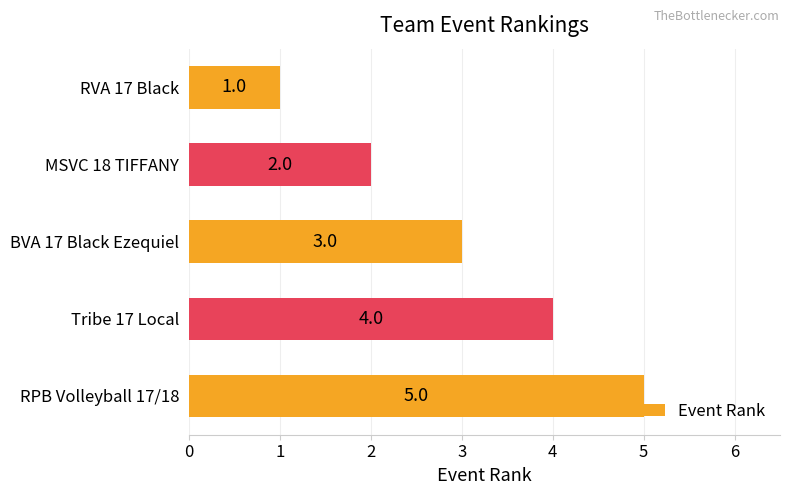

At which label is the value closest to 3?

BVA 17 Black Ezequiel